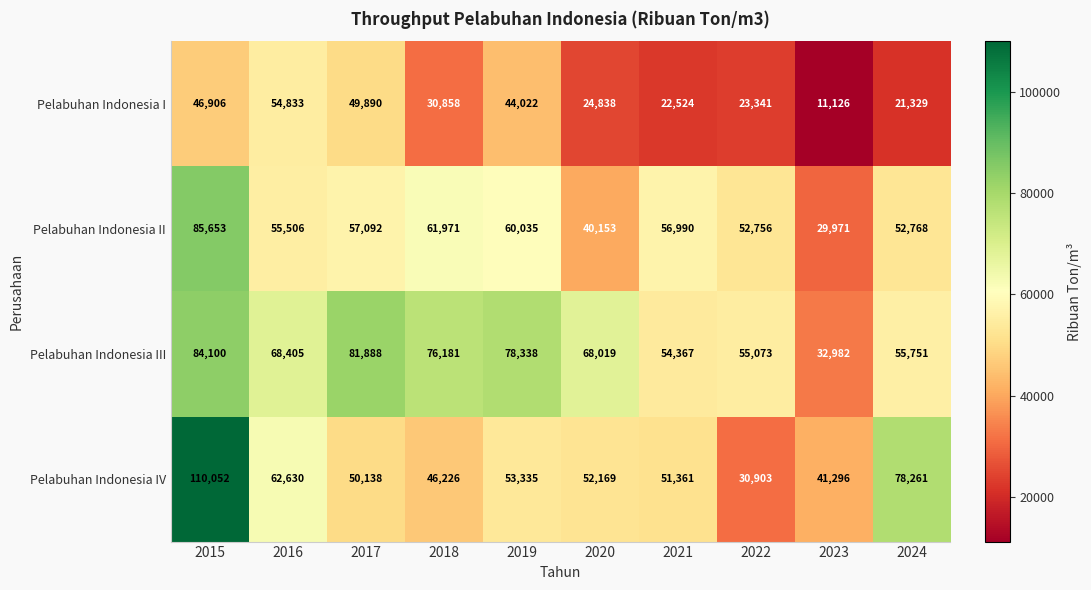

Rank the series by their maximum value, from lowest to highest.

Pelabuhan Indonesia I, Pelabuhan Indonesia III, Pelabuhan Indonesia II, Pelabuhan Indonesia IV